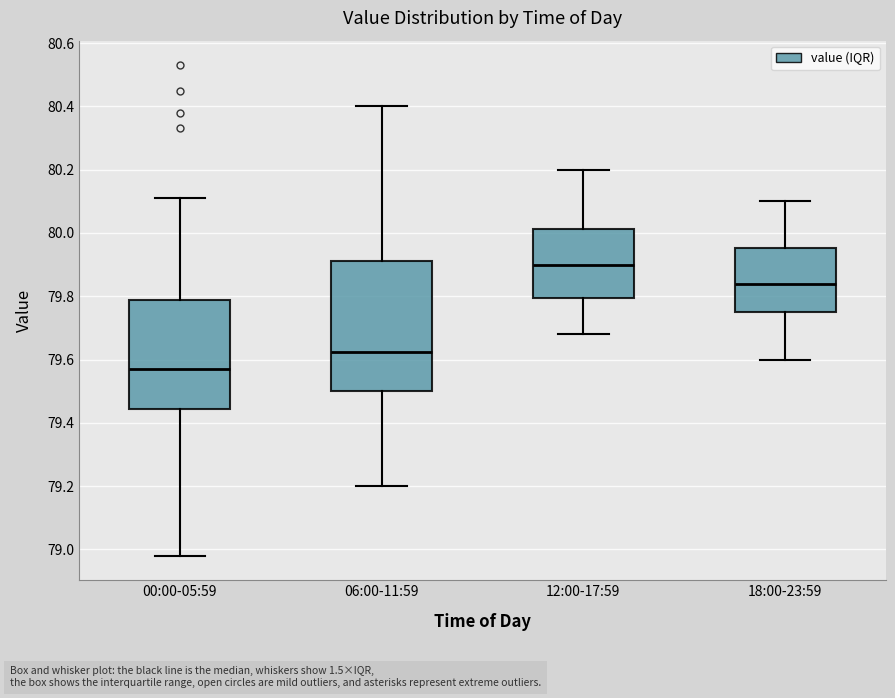

Which box is the tallest, from its lower edge to its upper edge?

06:00-11:59